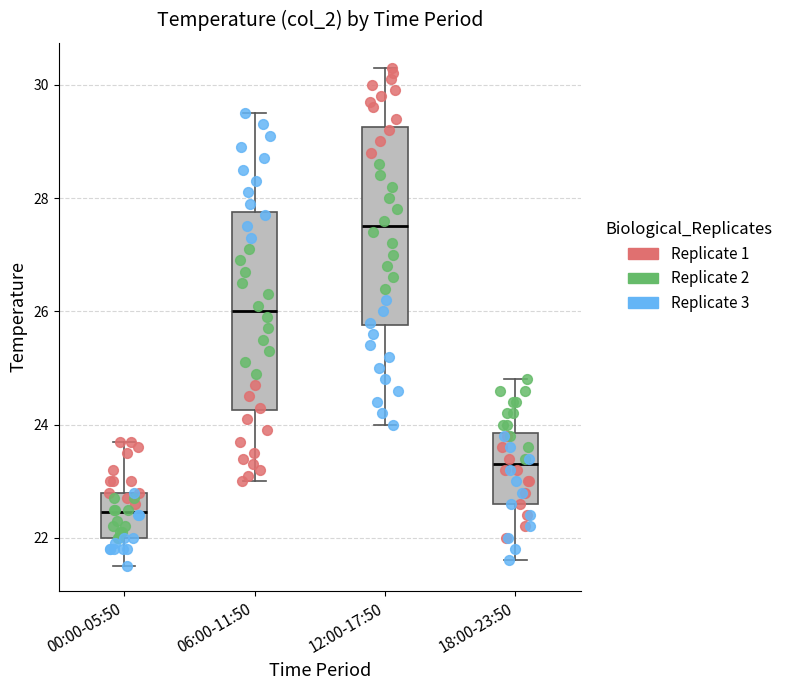

Reading left to right, read every box against the y-axis: the position of its median line, the range the box covers, and the ends of its whiskers. The values are not printed on the chart, so give them approximately, as read against the axis.

00:00-05:50: median 22.4, box 22.0 to 22.8, whiskers 21.6 to 23.8
06:00-11:50: median 26.0, box 24.2 to 27.8, whiskers 23.0 to 29.6
12:00-17:50: median 27.6, box 25.8 to 29.2, whiskers 24.0 to 30.4
18:00-23:50: median 23.4, box 22.6 to 23.8, whiskers 21.6 to 24.8